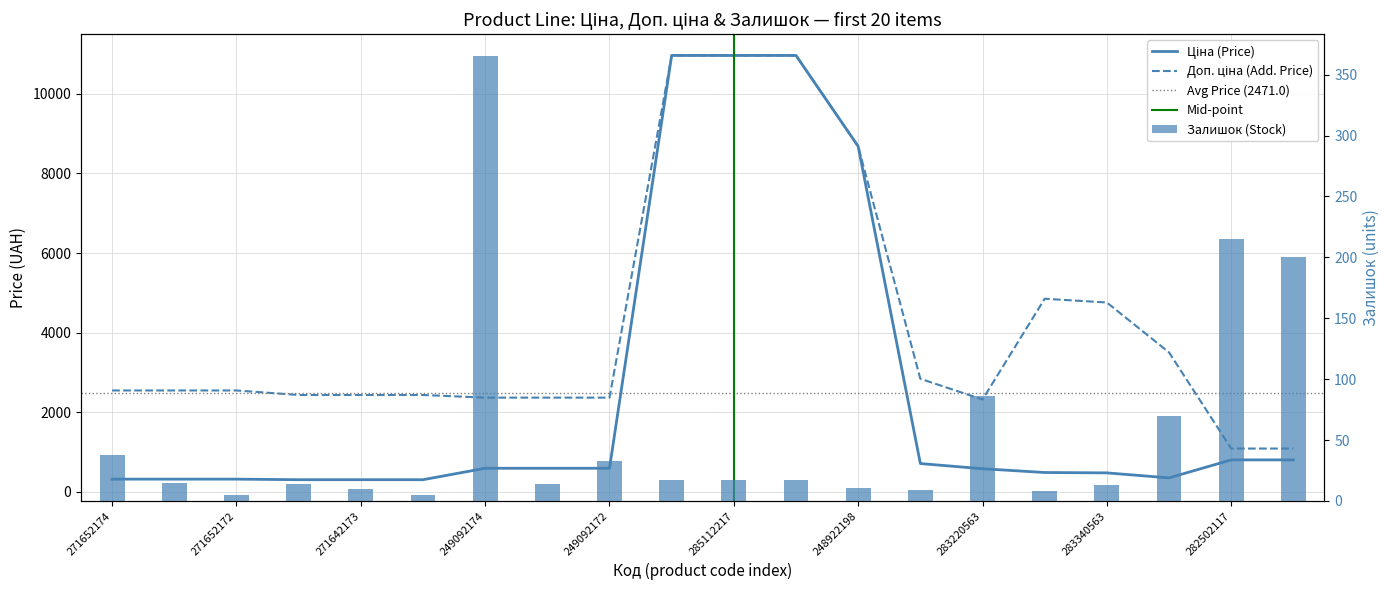

The Ціна series shows 18824.6 at 285111961. True or false?

False